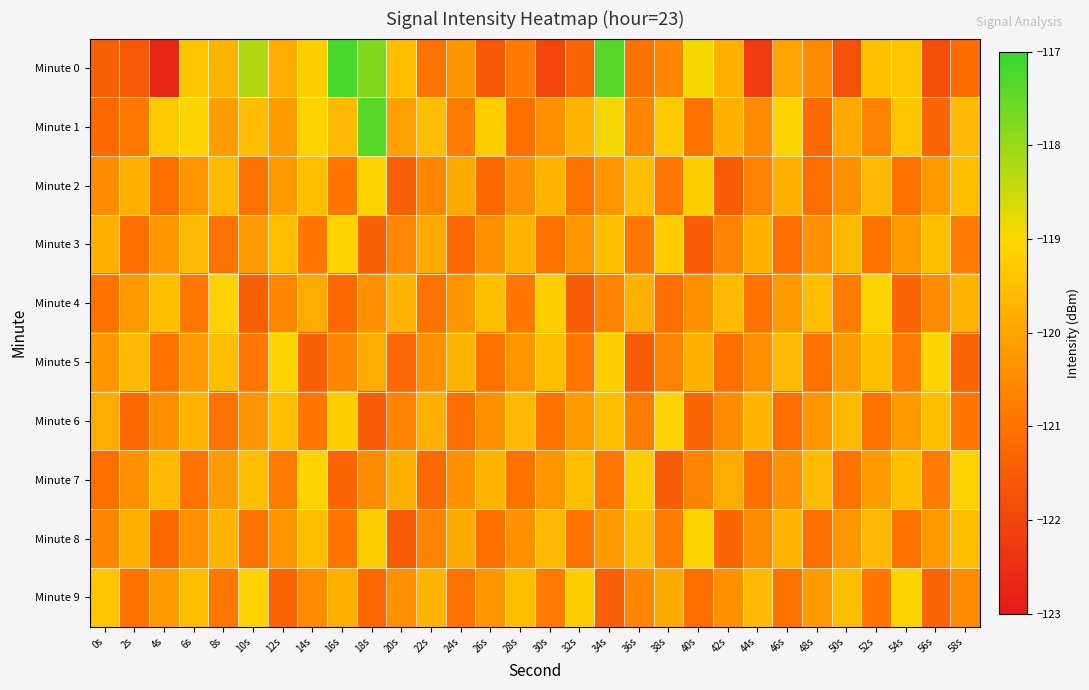

What is the spread (max minus min) of values at 30s?

2.8